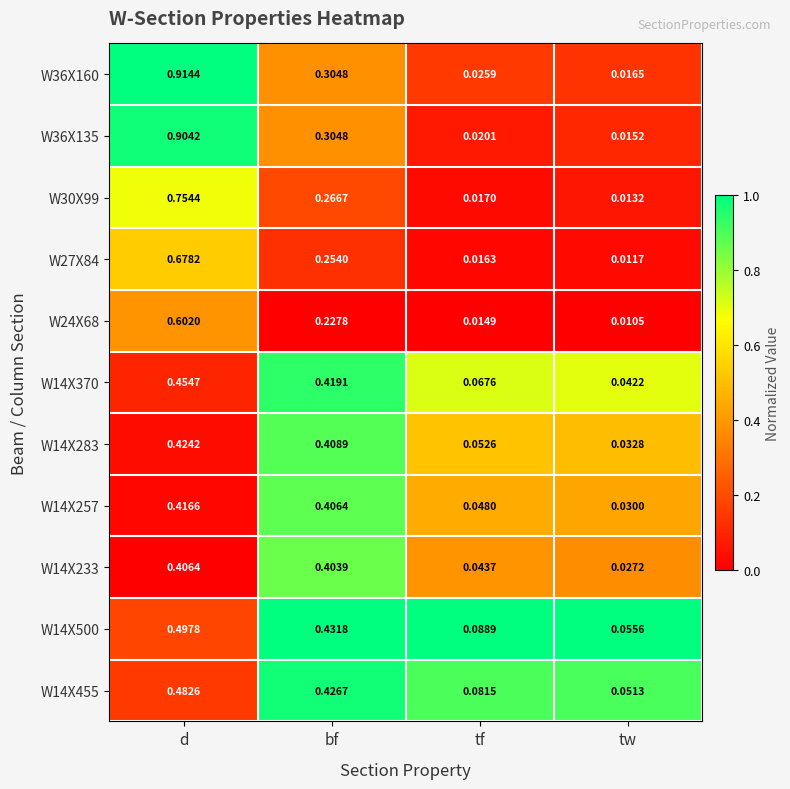

At which label is W36X160 closest to 0?

tw